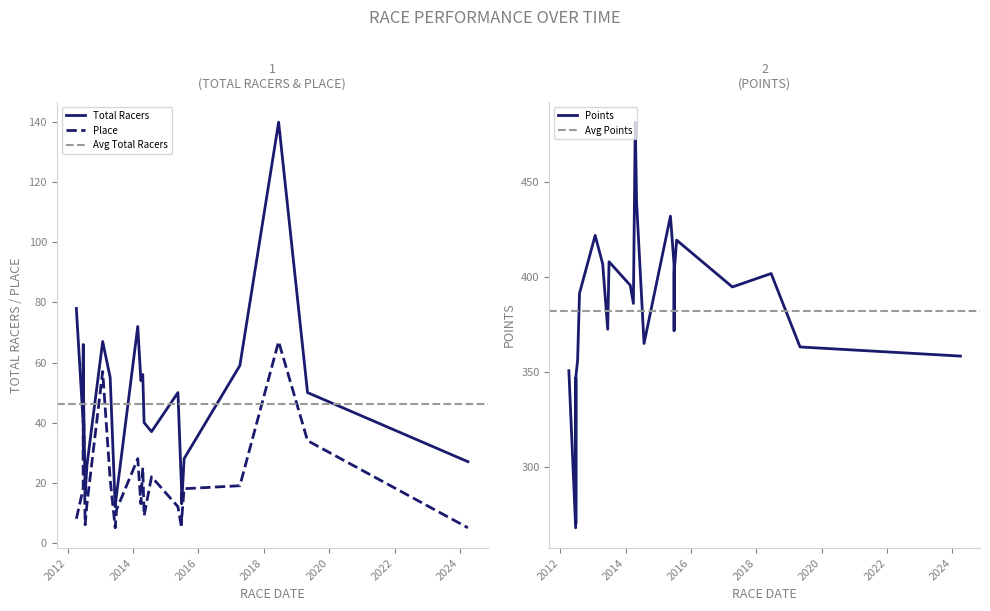

How many interior local valleys does the Total Racers series have?

6